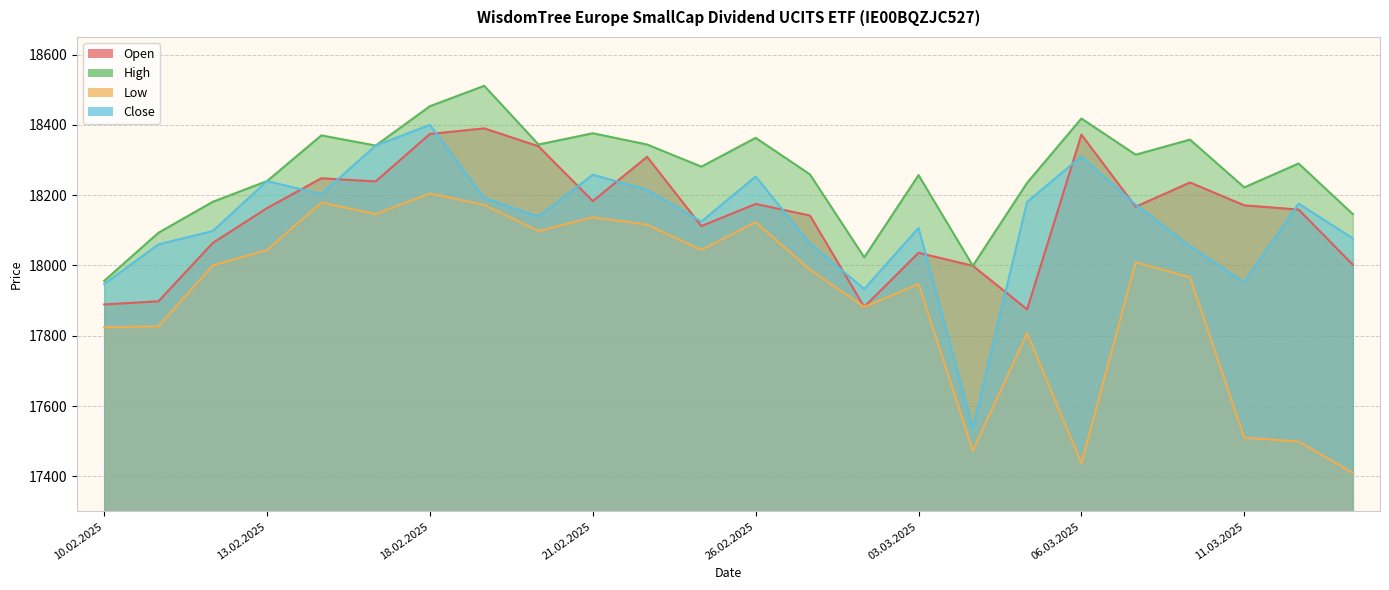

Reading left to right, what are all the values shown in this chart?

Open: 10.02.2025=17889	11.02.2025=17898	12.02.2025=18064	13.02.2025=18163	14.02.2025=18248	17.02.2025=18239	18.02.2025=18374	19.02.2025=18390	20.02.2025=18339	21.02.2025=18183	24.02.2025=18309	25.02.2025=18112	26.02.2025=18175	27.02.2025=18142	28.02.2025=17882	03.03.2025=18036	04.03.2025=17999	05.03.2025=17875	06.03.2025=18372	07.03.2025=18167	10.03.2025=18236	11.03.2025=18171	12.03.2025=18159	13.03.2025=18002
High: 10.02.2025=17956	11.02.2025=18093	12.02.2025=18181	13.02.2025=18240	14.02.2025=18370	17.02.2025=18341	18.02.2025=18453	19.02.2025=18511	20.02.2025=18344	21.02.2025=18376	24.02.2025=18344	25.02.2025=18281	26.02.2025=18363	27.02.2025=18259	28.02.2025=18023	03.03.2025=18257	04.03.2025=17999	05.03.2025=18235	06.03.2025=18418	07.03.2025=18315	10.03.2025=18358	11.03.2025=18222	12.03.2025=18290	13.03.2025=18146
Low: 10.02.2025=17824	11.02.2025=17827	12.02.2025=18000	13.02.2025=18044	14.02.2025=18179	17.02.2025=18146	18.02.2025=18205	19.02.2025=18172	20.02.2025=18098	21.02.2025=18137	24.02.2025=18116	25.02.2025=18044	26.02.2025=18123	27.02.2025=17988	28.02.2025=17882	03.03.2025=17947	04.03.2025=17473	05.03.2025=17807	06.03.2025=17437	07.03.2025=18009	10.03.2025=17966	11.03.2025=17510	12.03.2025=17499	13.03.2025=17410
Close: 10.02.2025=17947	11.02.2025=18060	12.02.2025=18098	13.02.2025=18240	14.02.2025=18203	17.02.2025=18341	18.02.2025=18400	19.02.2025=18192	20.02.2025=18139	21.02.2025=18258	24.02.2025=18215	25.02.2025=18125	26.02.2025=18253	27.02.2025=18062	28.02.2025=17933	03.03.2025=18107	04.03.2025=17537	05.03.2025=18181	06.03.2025=18310	07.03.2025=18173	10.03.2025=18055	11.03.2025=17952	12.03.2025=18176	13.03.2025=18077